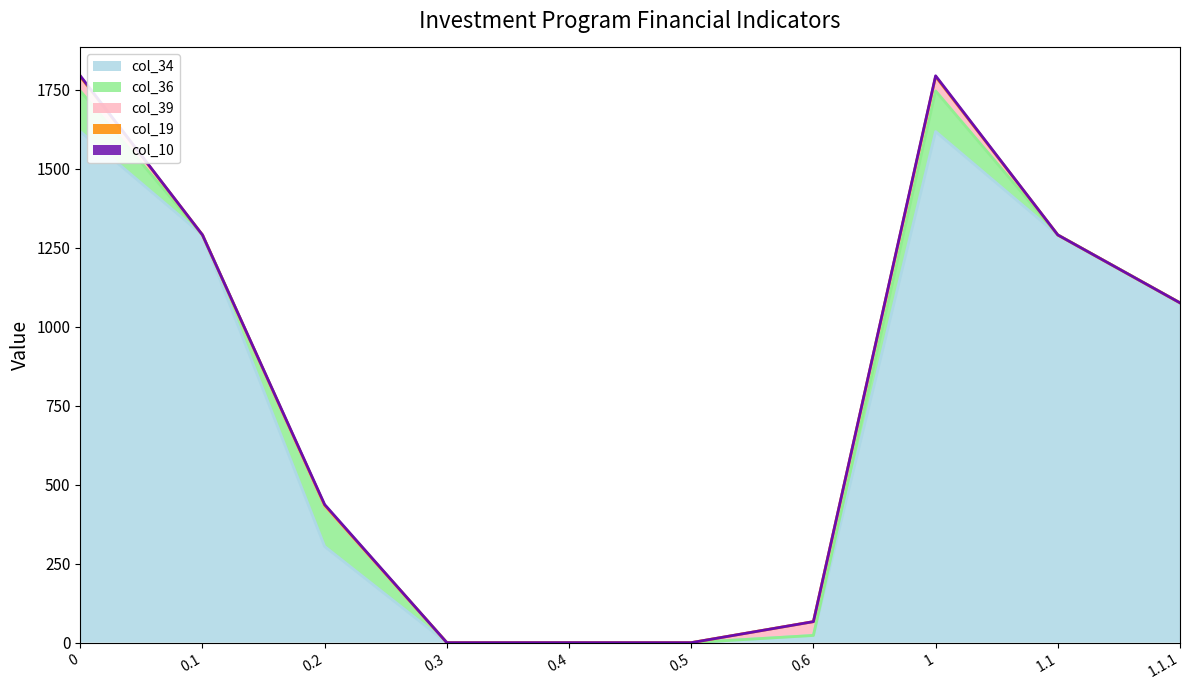

Count the number of categories in the chart.

10